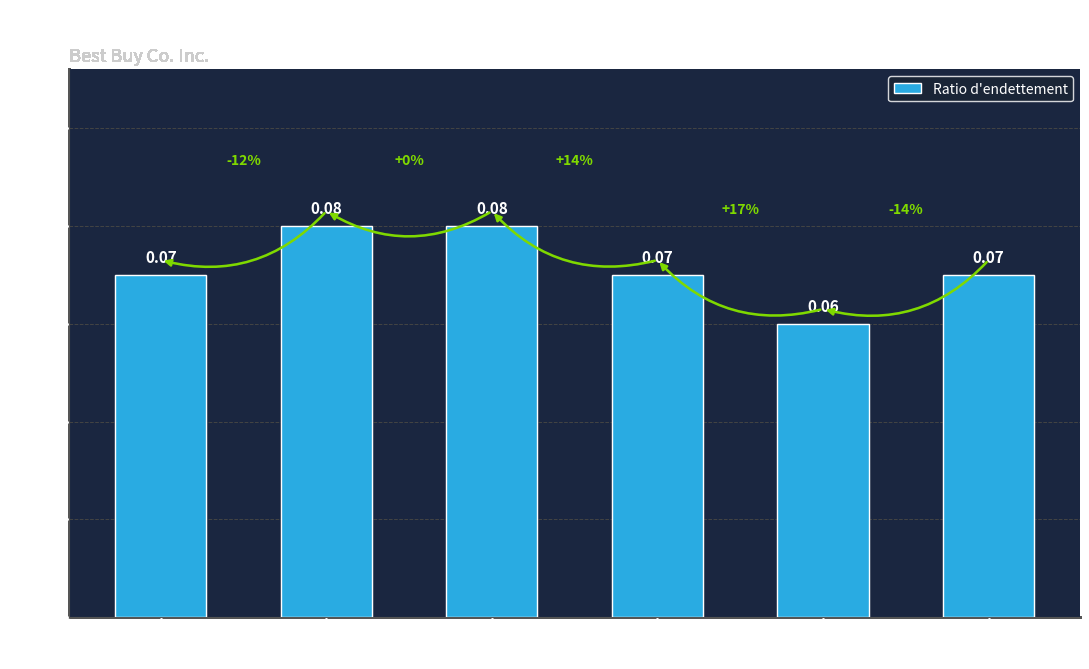

Which has a higher value, 2022-10-29 or 2022-07-30?

2022-07-30